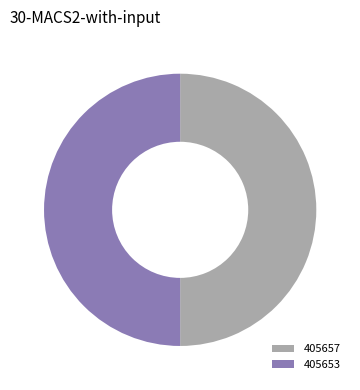

True or false: 405653 accounts for 50% of the total.

True